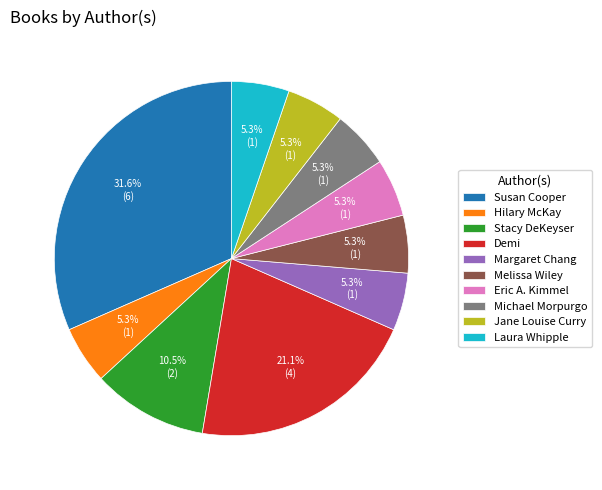

To the nearest percent, what is the difference between the Stacy DeKeyser and Michael Morpurgo slice percentages?

5%